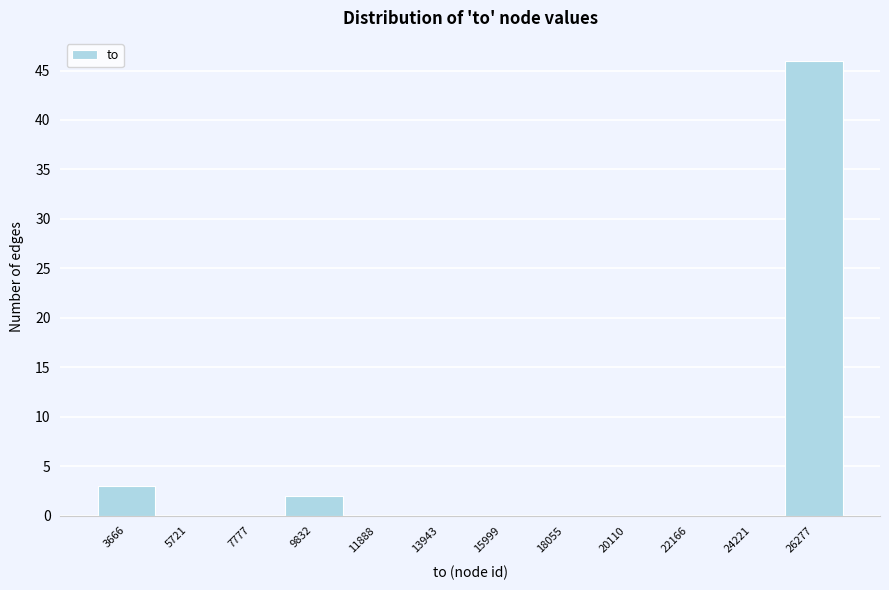

Reading left to right, extract all data points from this chart.

3666=3	5721=0	7777=0	9832=2	11888=0	13943=0	15999=0	18055=0	20110=0	22166=0	24221=0	26277=46